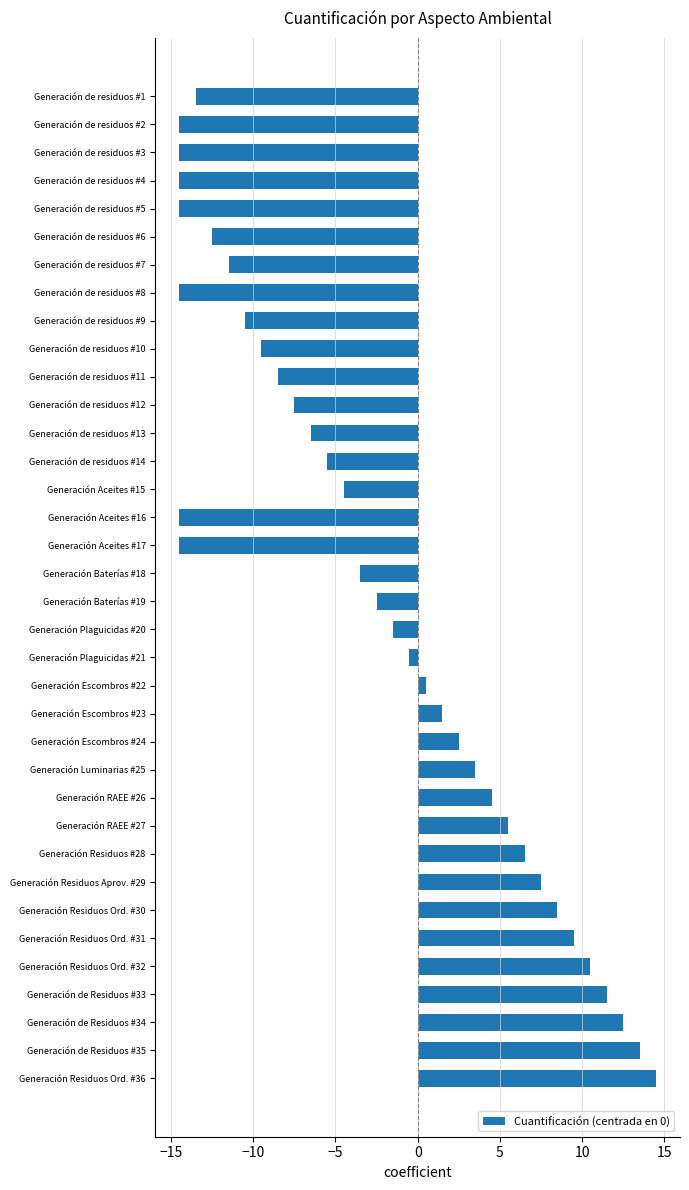

What is the value of the 35th bar from the top?

13.5